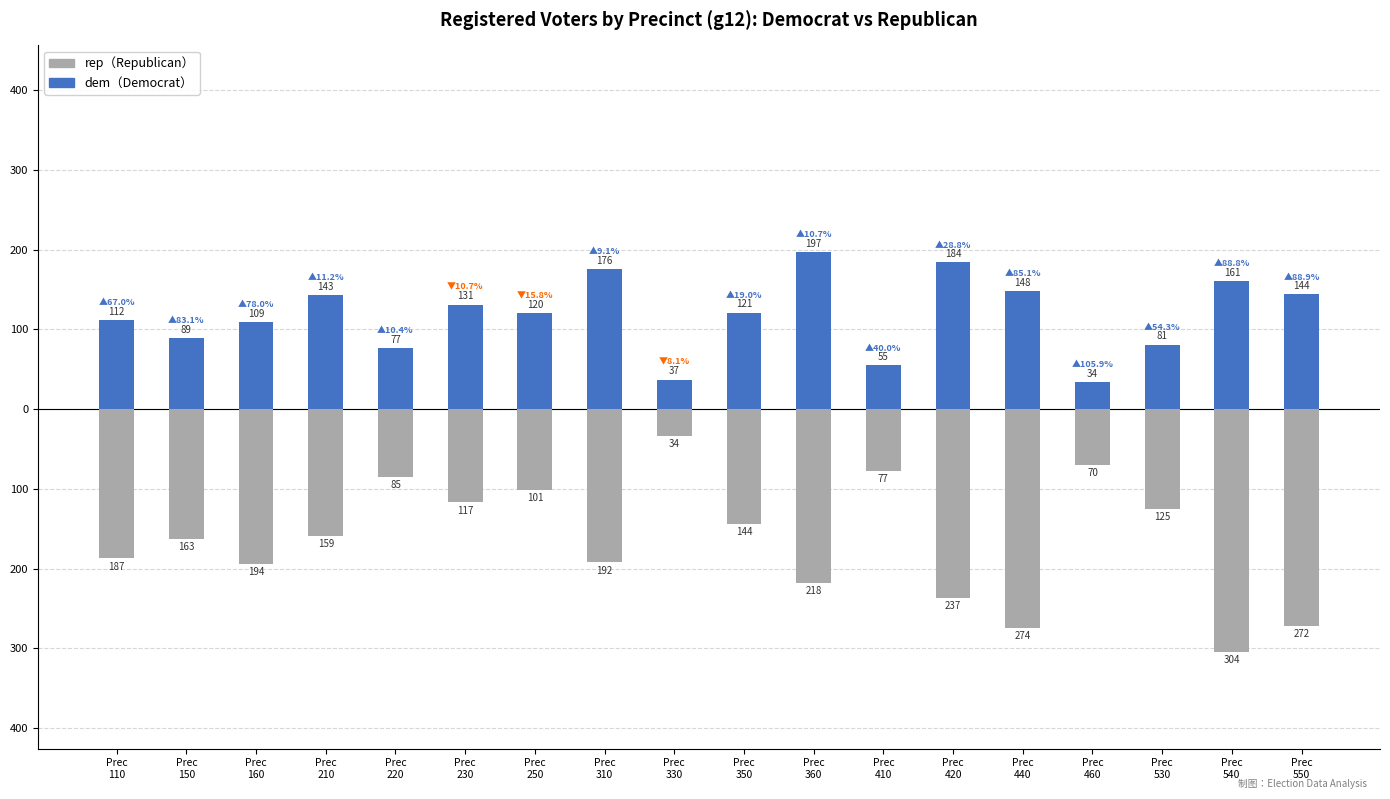

Between Prec
110 and Prec
210, which series saw the biggest shift?

dem